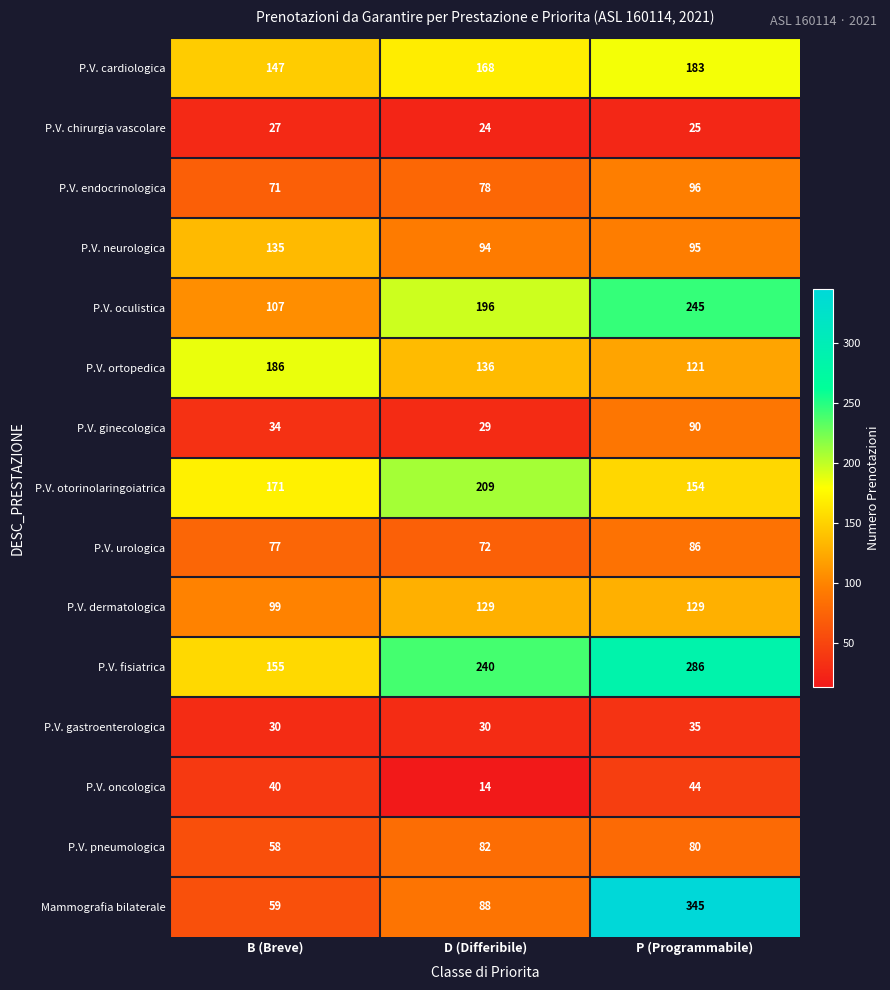

Is it true that P.V. urologica equals 149 at P (Programmabile)?

False